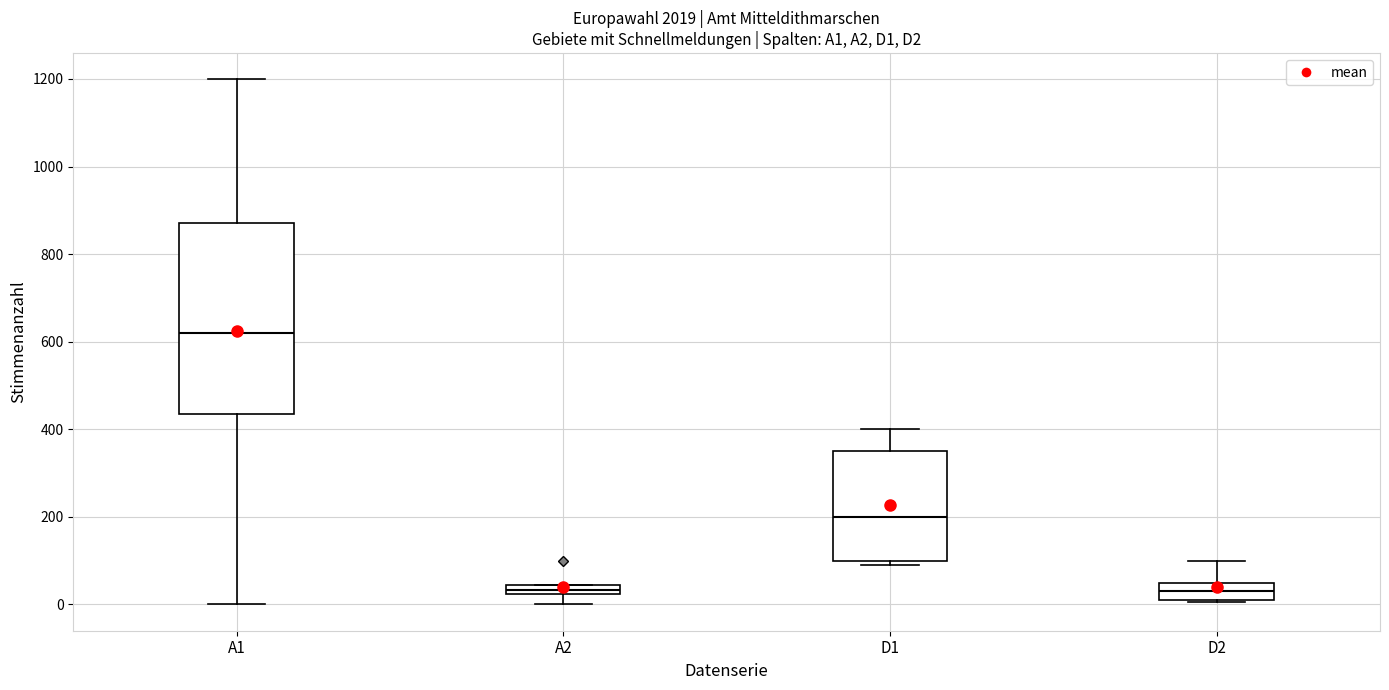

Where is the lower edge of the box for A2 on the y-axis? The values are not printed on the chart, so give them approximately, as read against the axis.

20